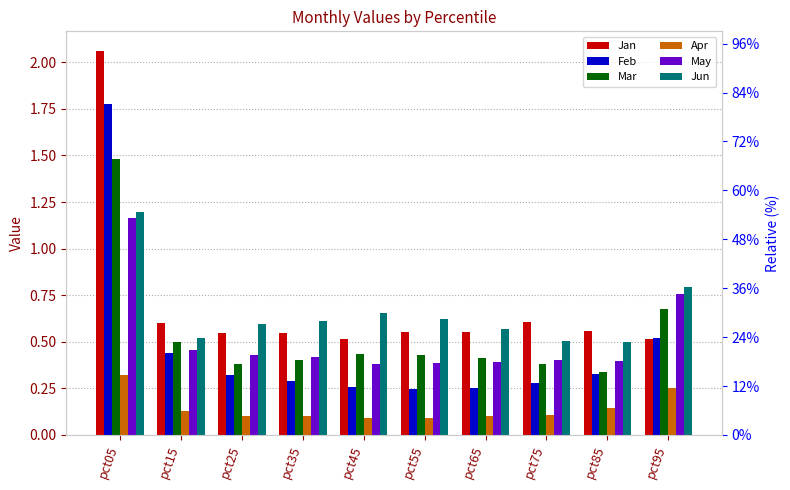

The Feb series shows 1.8 at pct05. True or false?

True